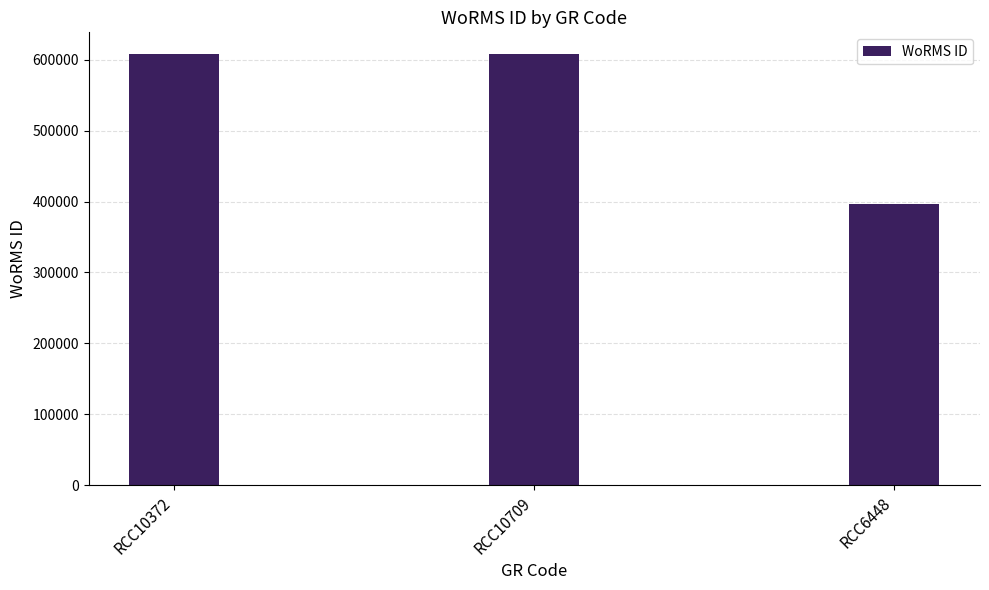

Which label corresponds to the smallest value in the chart?

RCC6448